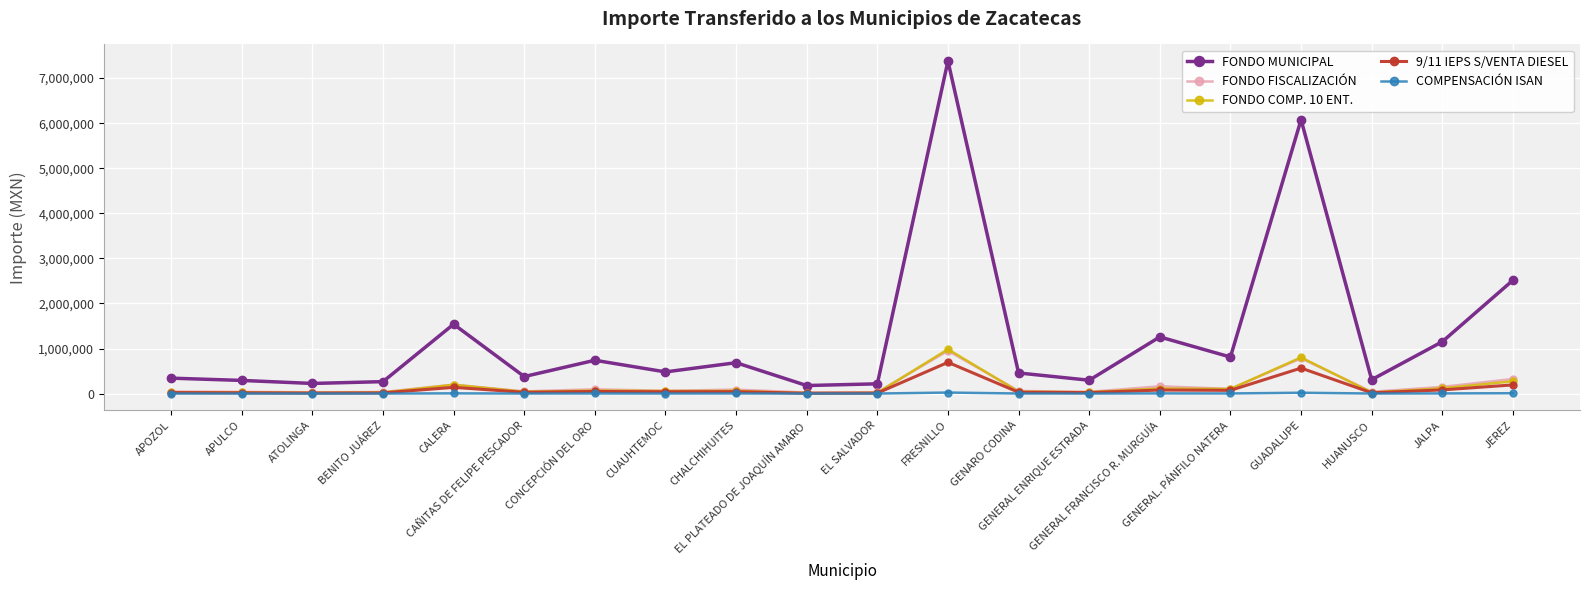

Read the 9/11 IEPS S/VENTA DIESEL value at APOZOL, to the nearest 10.

21780